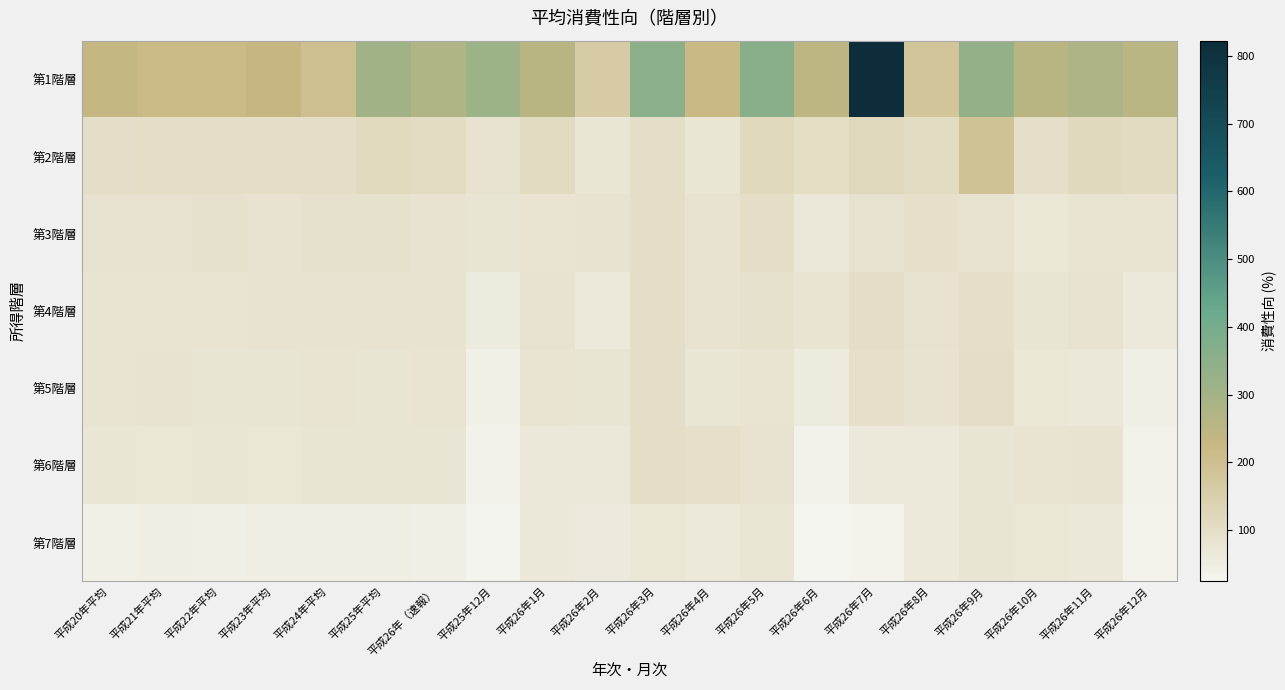

At how many categories does at least one series exceed 114?

20